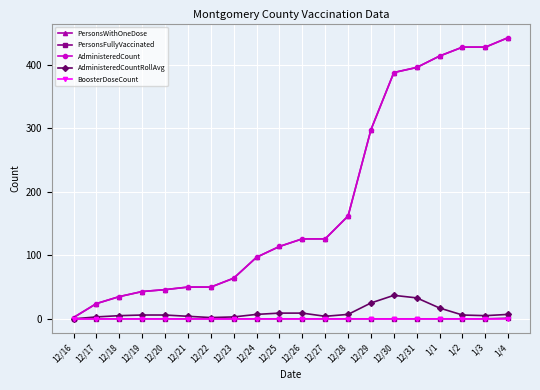

Which series changed the most between 12/27 and 1/2?

PersonsWithOneDose